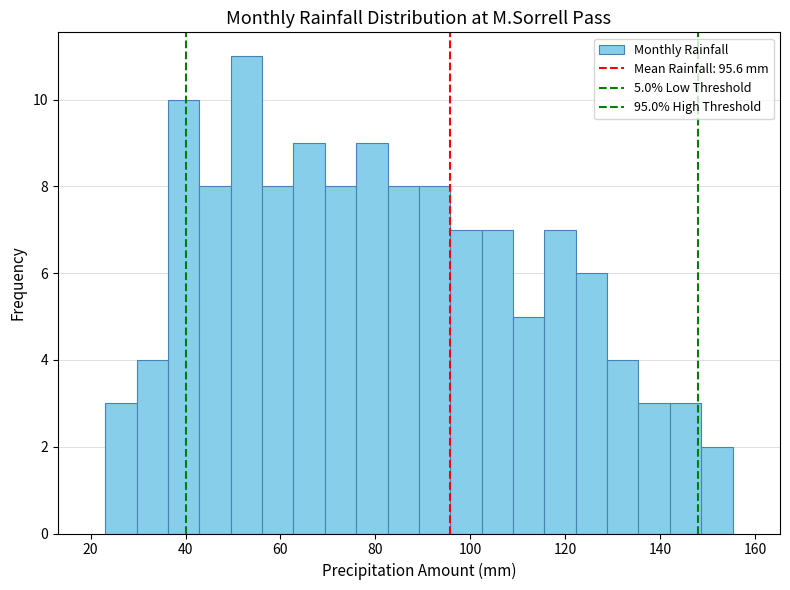

Read against the x-axis, roughly where is the centre of the tallest bar?

52